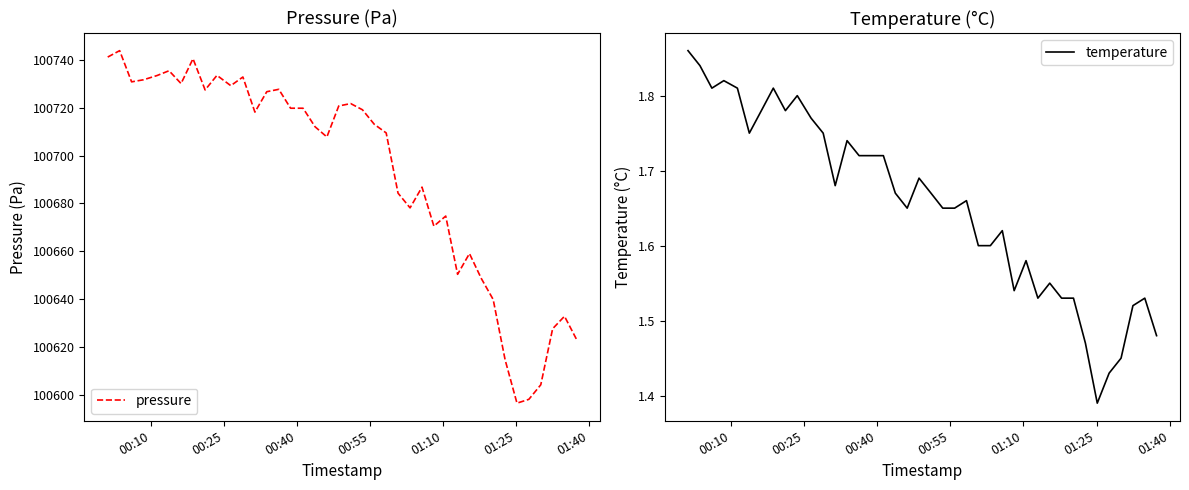

What are all the series names shown in the legend?

pressure, temperature